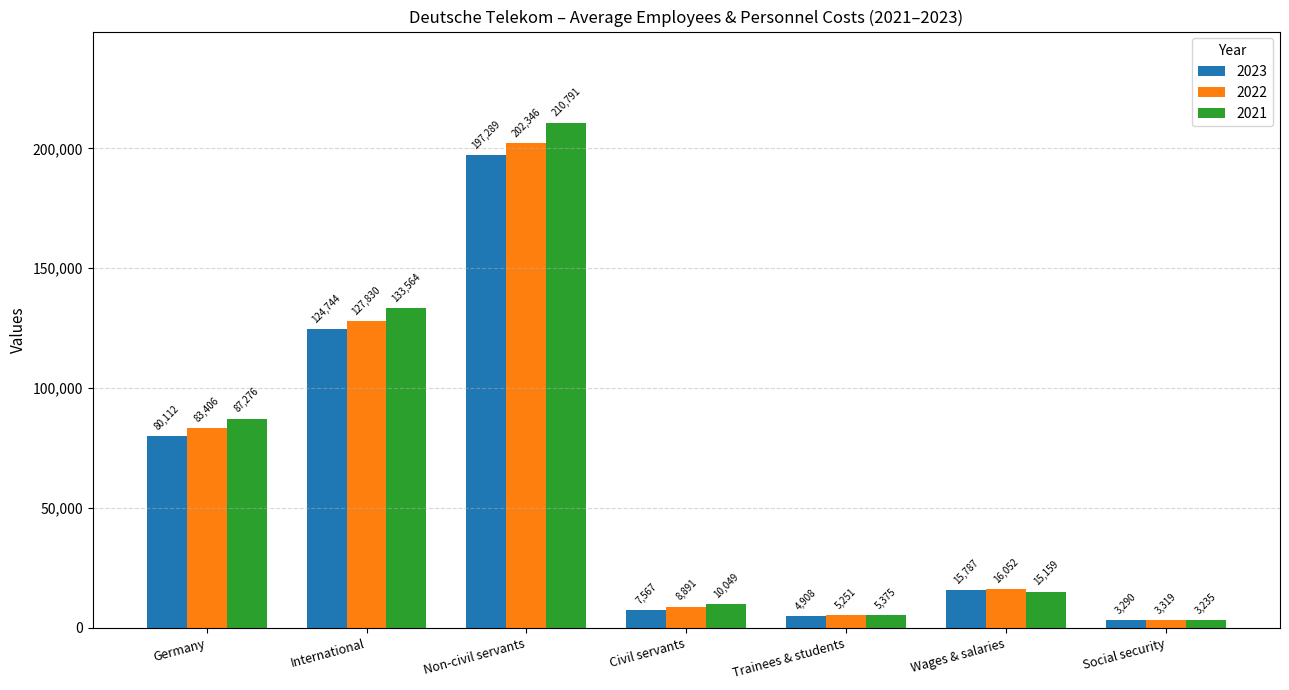

What is the lowest value of the 2023 series?

3290